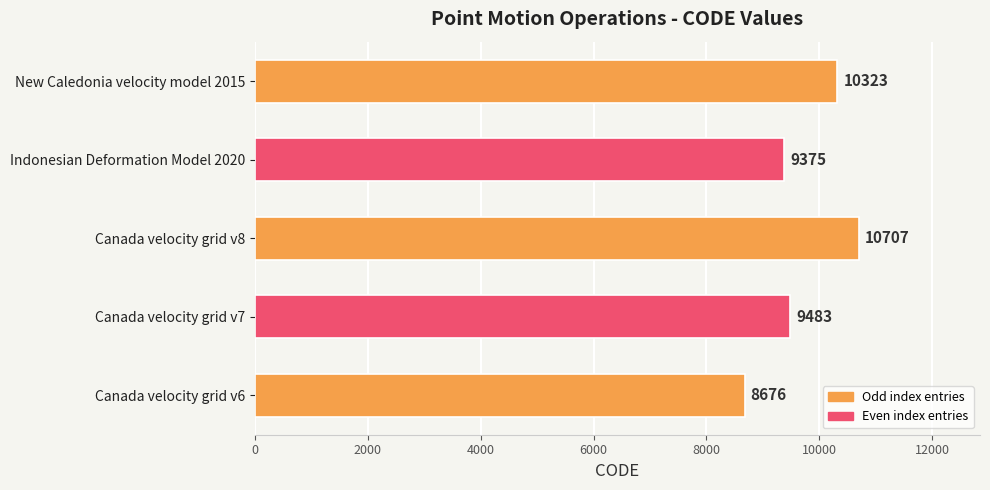

What is the average value?

9713